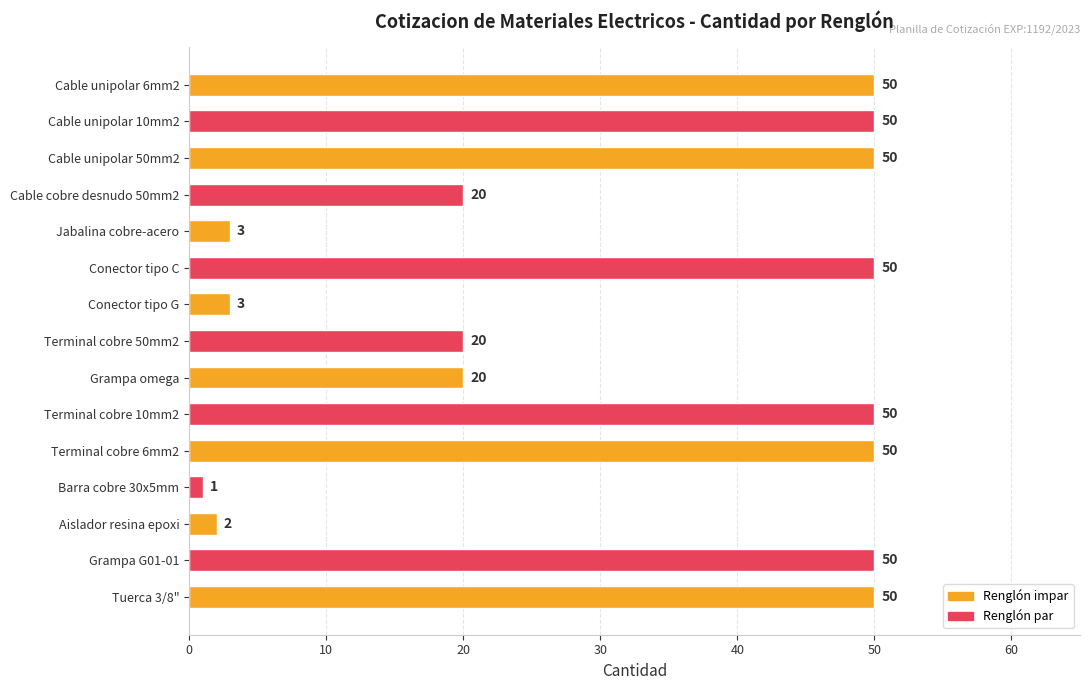

Read the value at Conector tipo G, to the nearest 5.

5